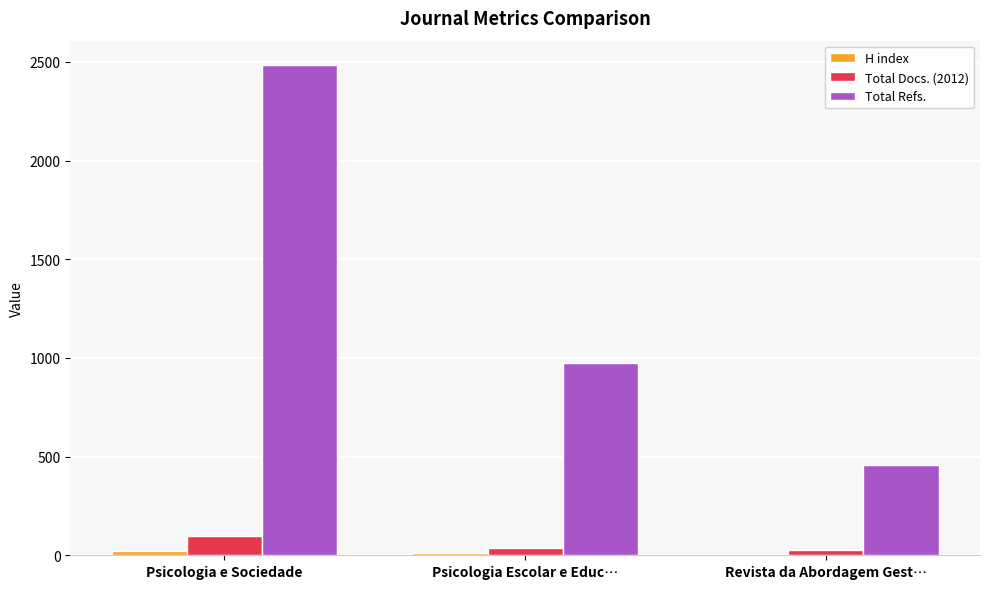

What is the sum of all Total Refs. values?

3913